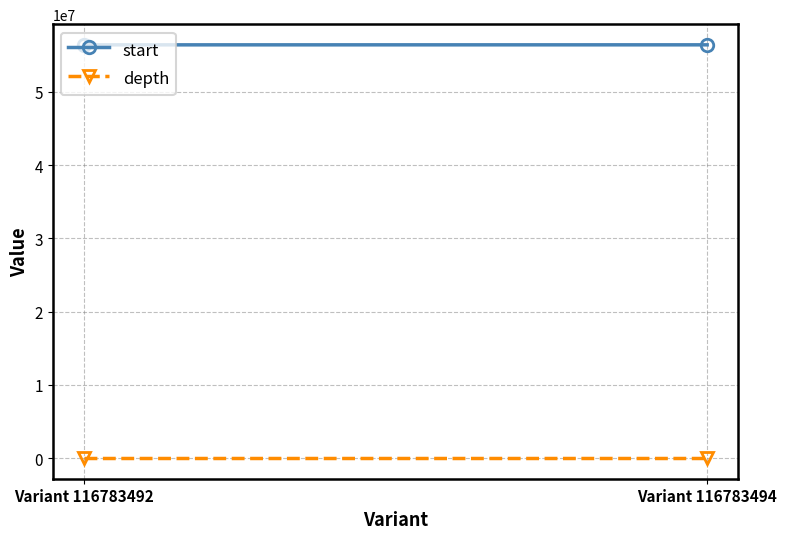

What are all the series names shown in the legend?

start, depth